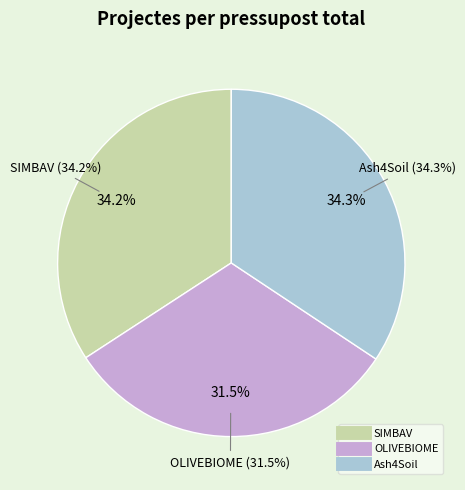

Which slice is the smallest?

OLIVEBIOME